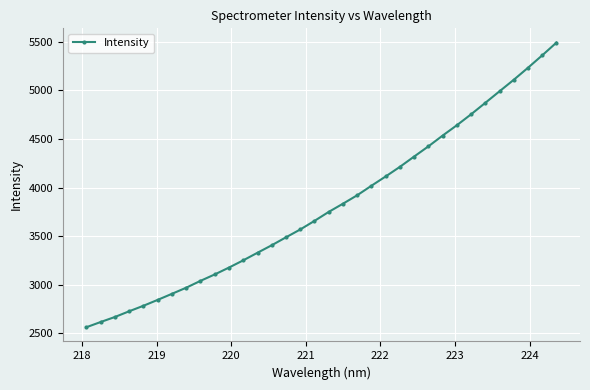

What is the value of the 19th point from the left?

3834.1